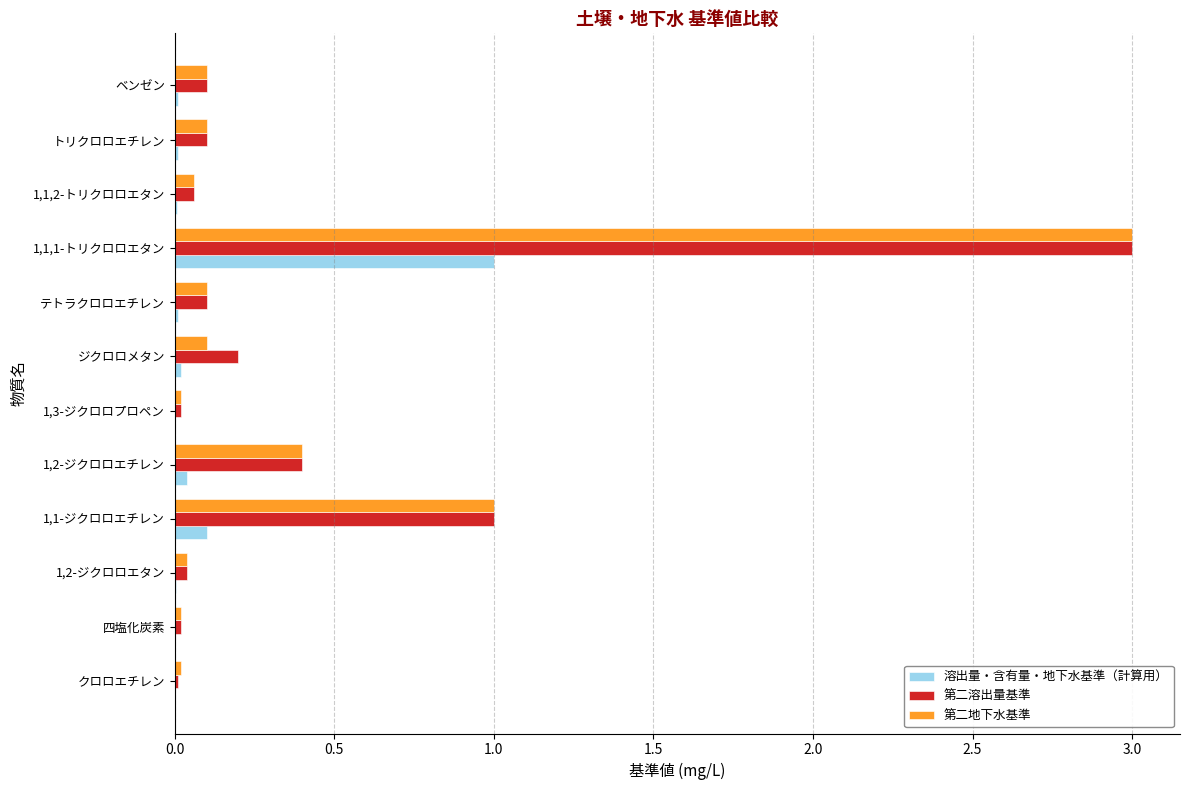

True or false: 第二地下水基準 has a value of 0.2 at テトラクロロエチレン.

False